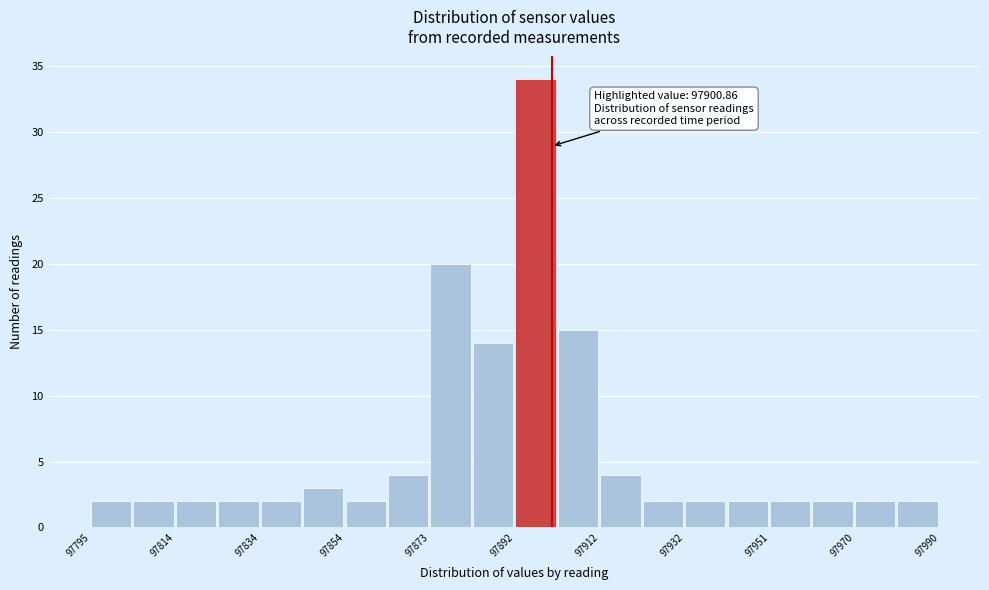

Which range on the x-axis has the tallest bar?

97892 to 97902